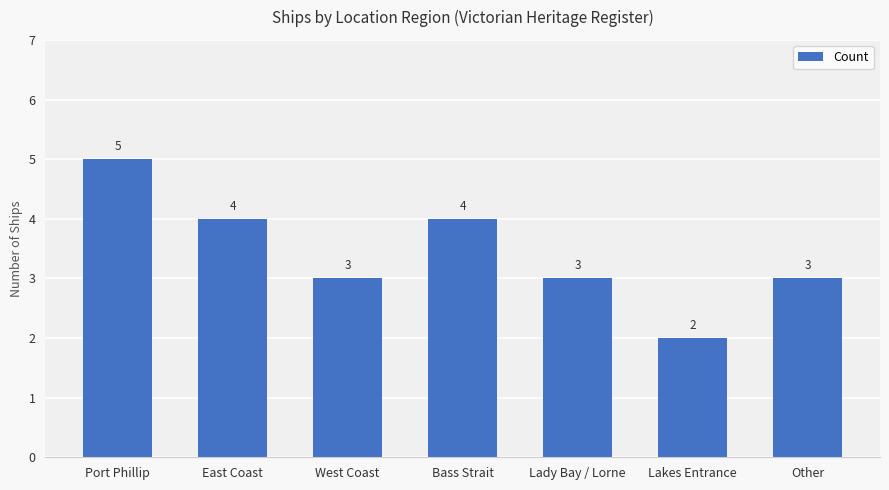

Are the bars grouped side by side (vs. stacked)?

No